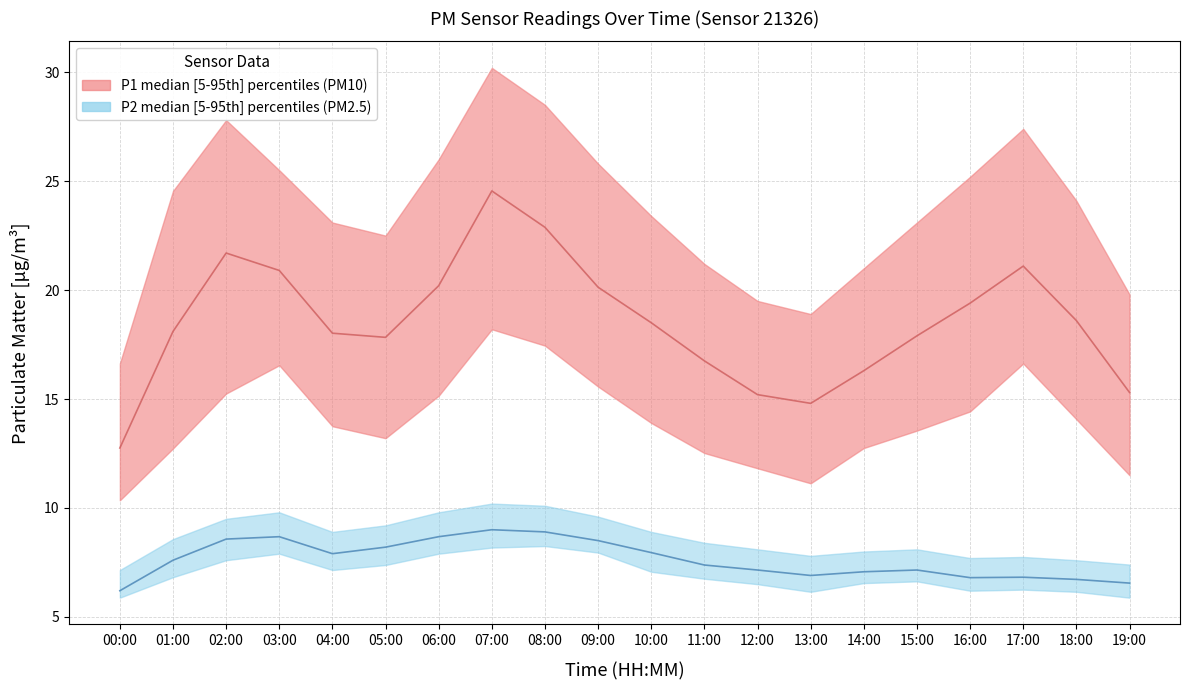

The P2_lower series shows 7.9 at 03:00. True or false?

True